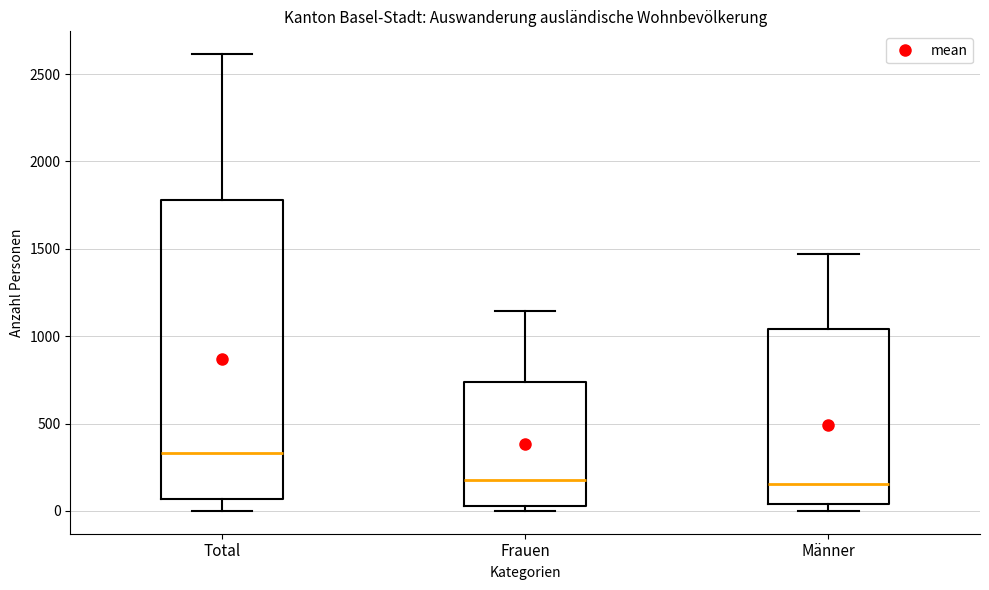

Reading left to right, transcribe this box plot: for each box, give where its median line is, the range the box spans, and where its two whiskers end, as read against the y-axis. The values are not printed on the chart, so give them approximately, as read against the axis.

Total: median 350, box 50 to 1800, whiskers 0 to 2600
Frauen: median 200, box 50 to 750, whiskers 0 to 1150
Männer: median 150, box 50 to 1050, whiskers 0 to 1450